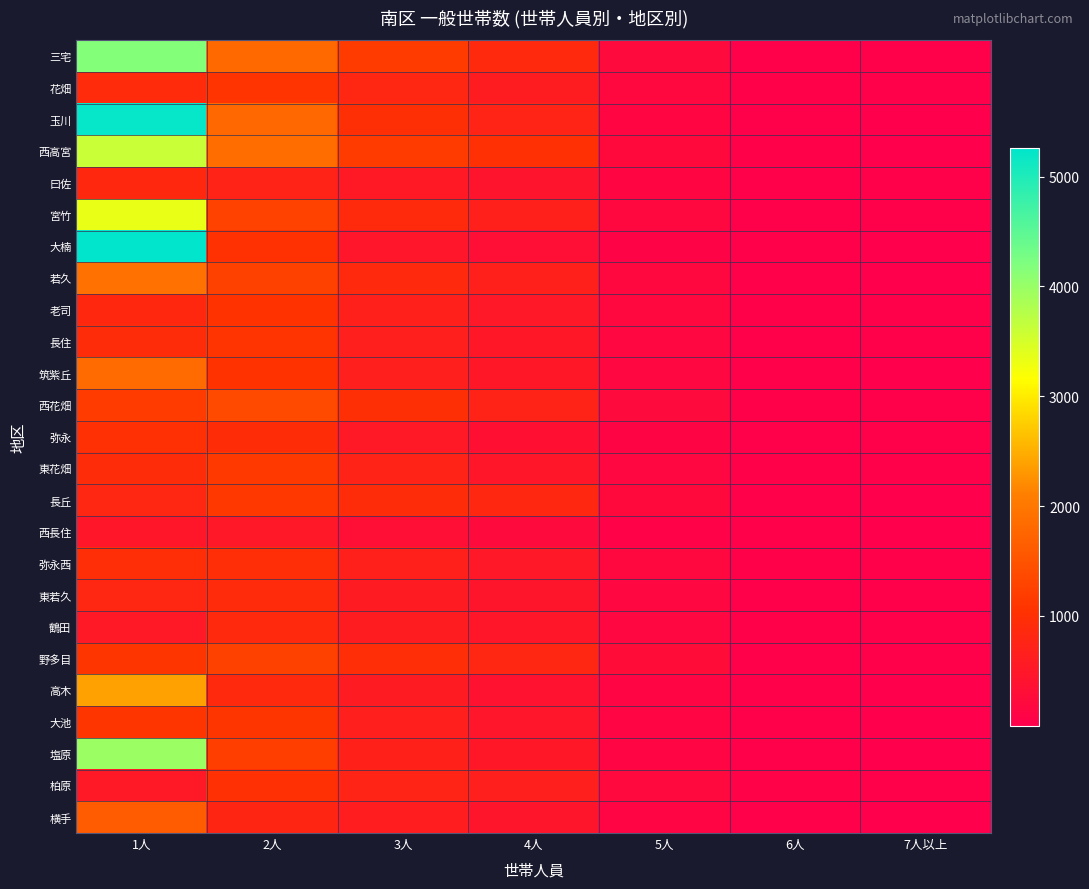

Which series has the widest spread of values?

大楠